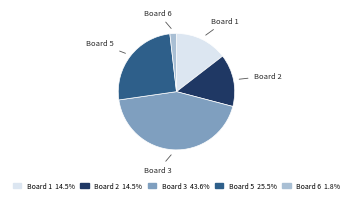

Do Board 1 and Board 3 together represent more than half of the pie?

Yes